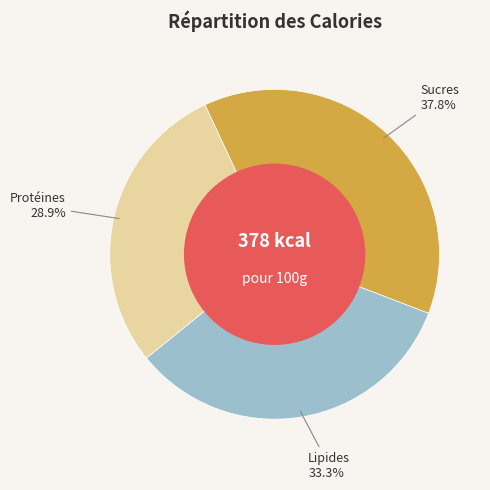

Is there a majority slice in this chart?

No